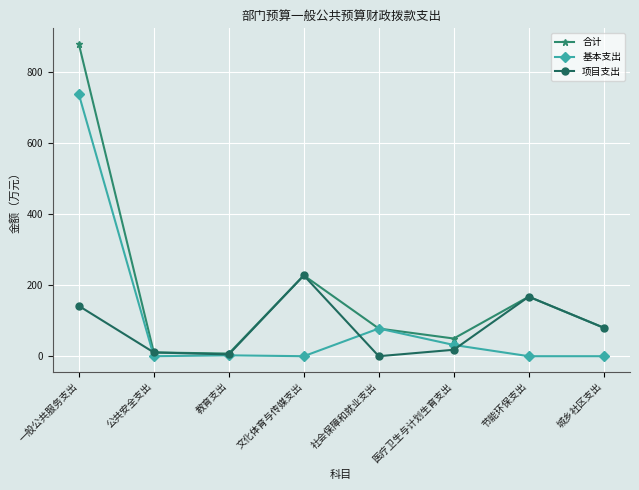

What position from the right is 社会保障和就业支出?

4